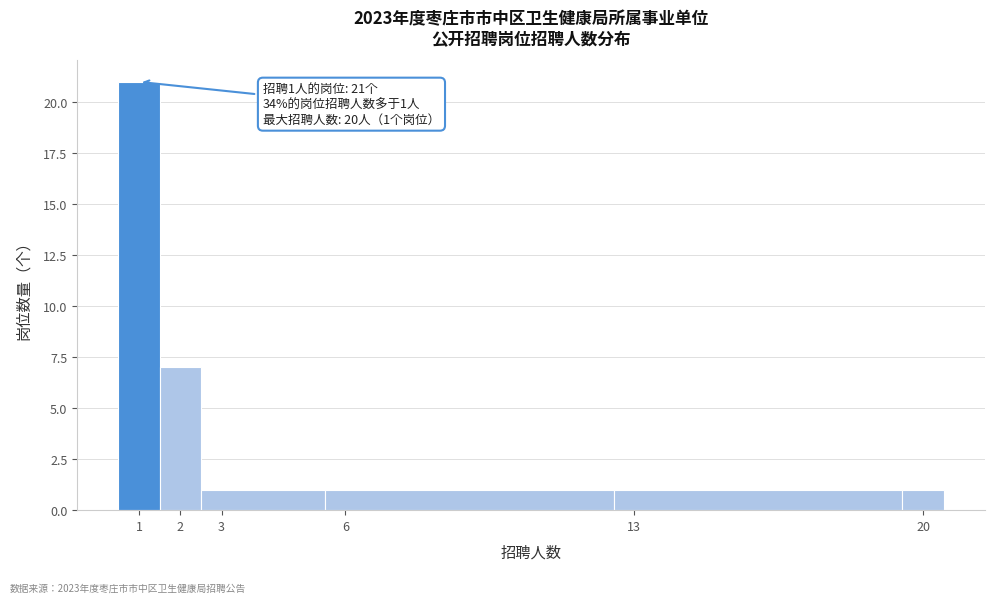

Which range on the x-axis has the tallest bar?

0.5 to 1.5